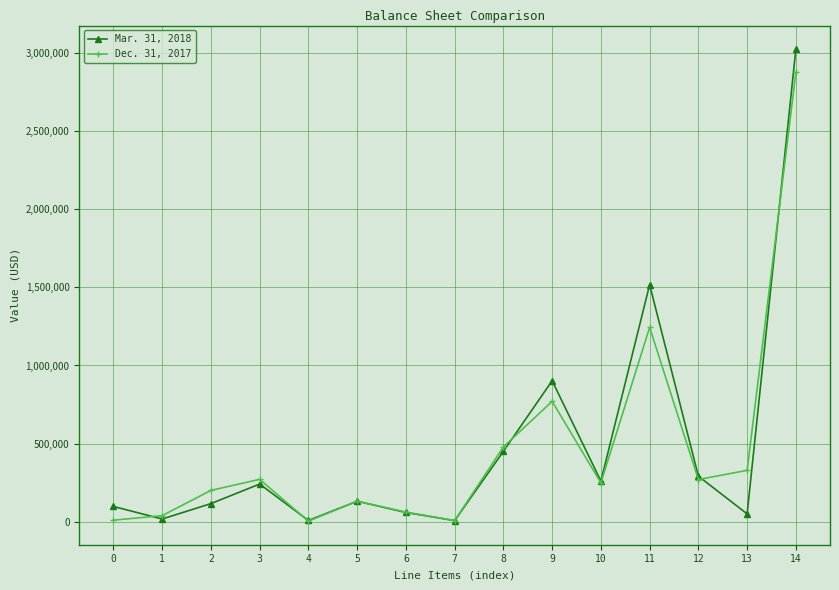

Which series has the largest range (max minus min)?

Mar. 31, 2018